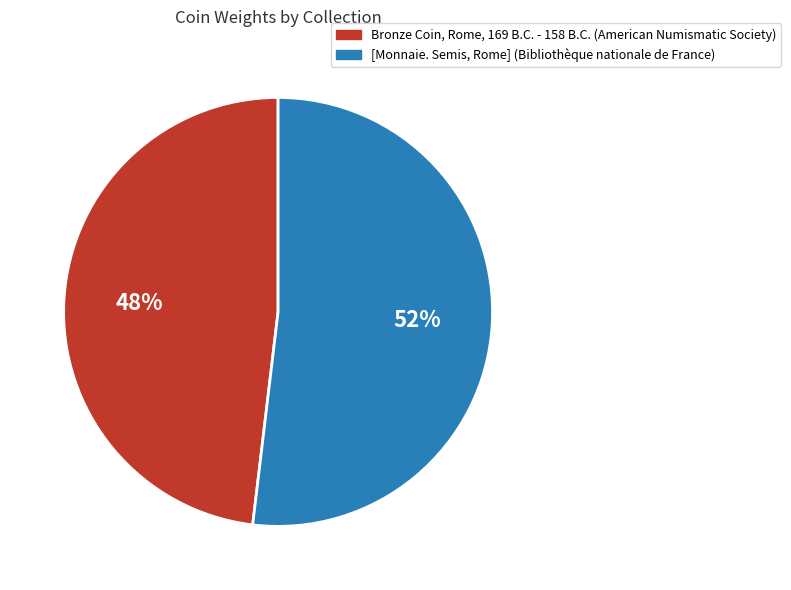

Rank the categories by value from lowest to highest.

Bronze Coin, Rome, 169 B.C. - 158 B.C. (American Numismatic Society), [Monnaie. Semis, Rome] (Bibliothèque nationale de France)